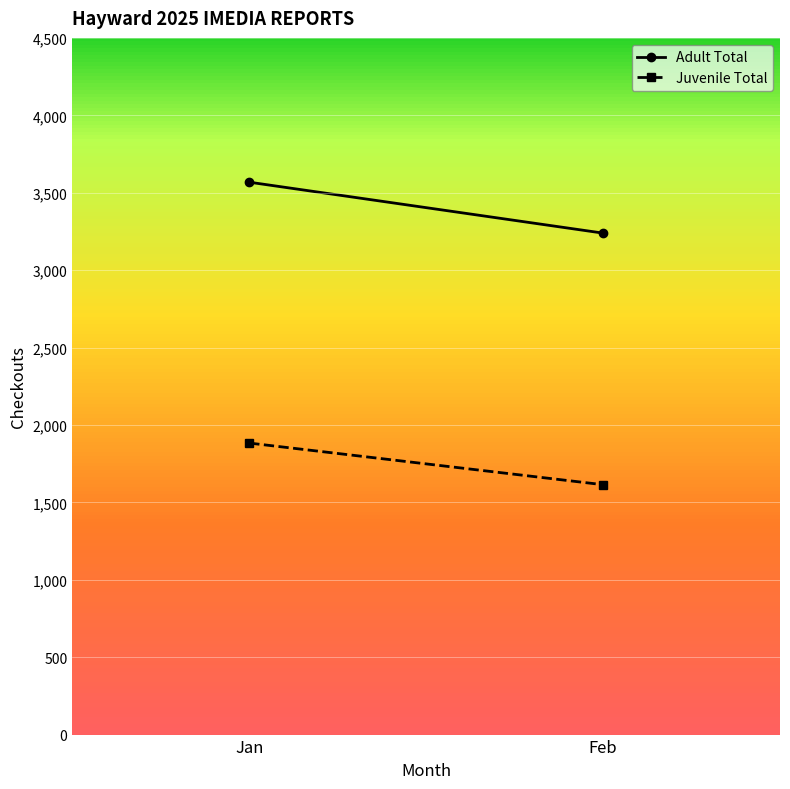

Count the number of categories in the chart.

2